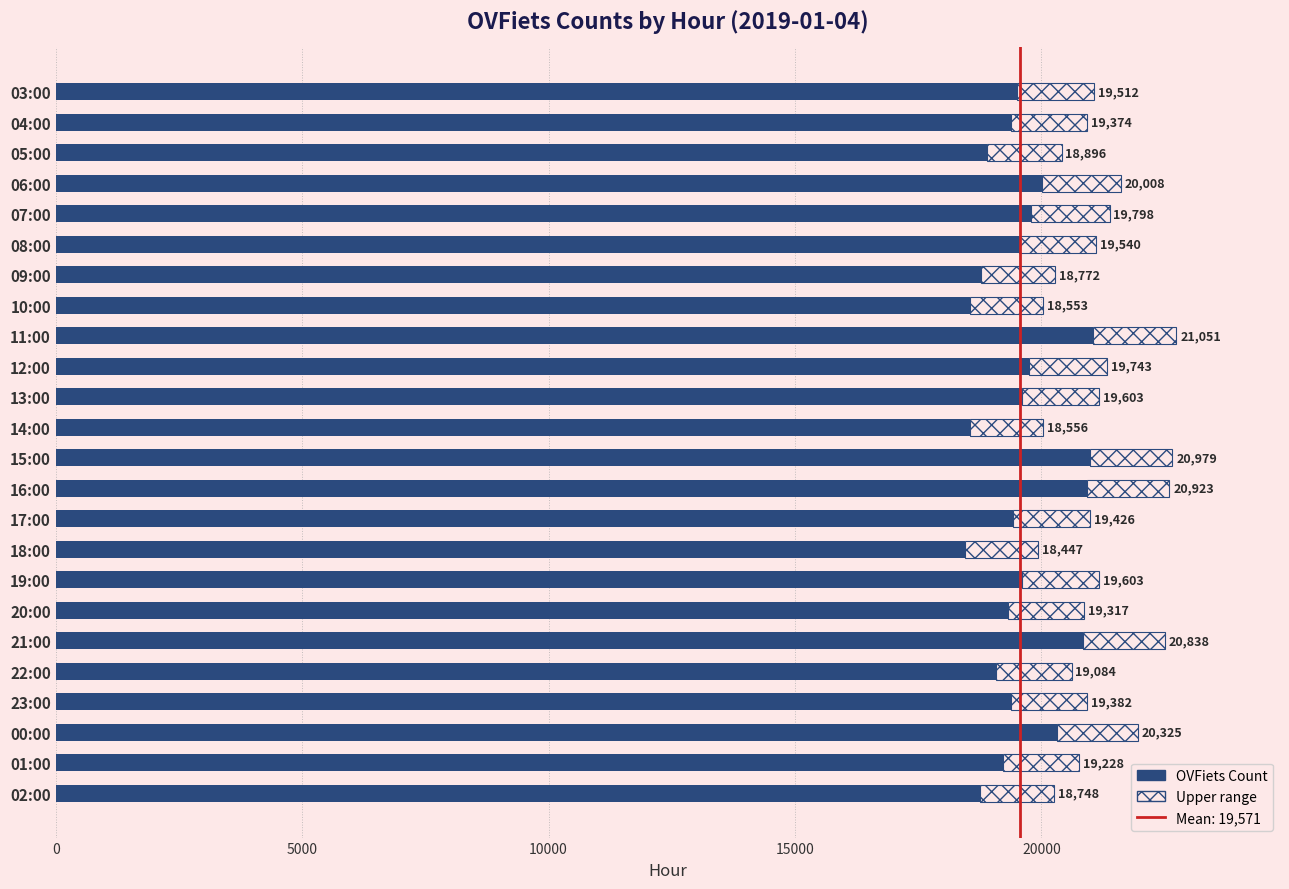

What is the label of the 8th bar from the right?

19:00